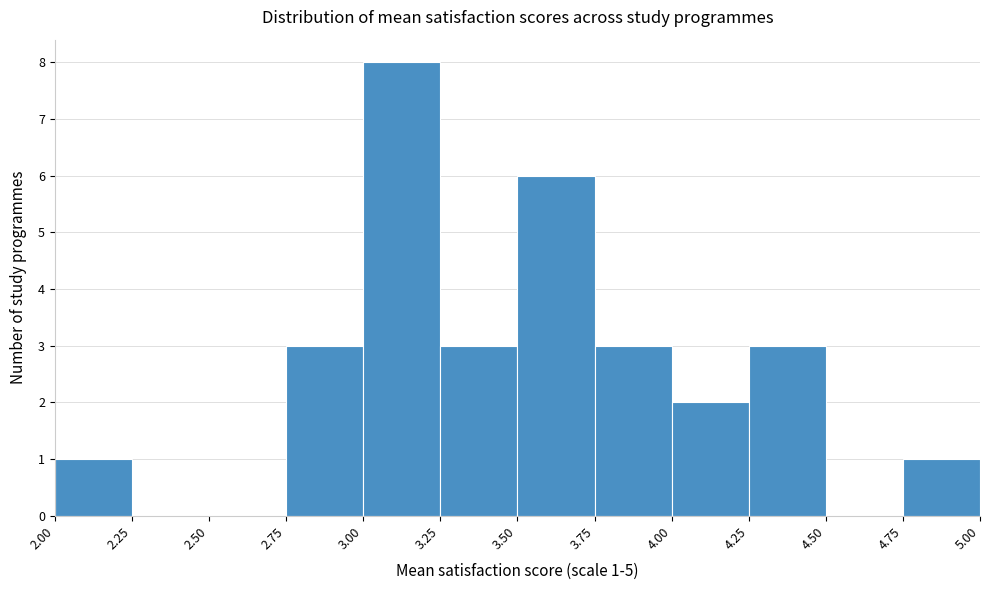

Which range on the x-axis has the tallest bar?

3.00 to 3.25